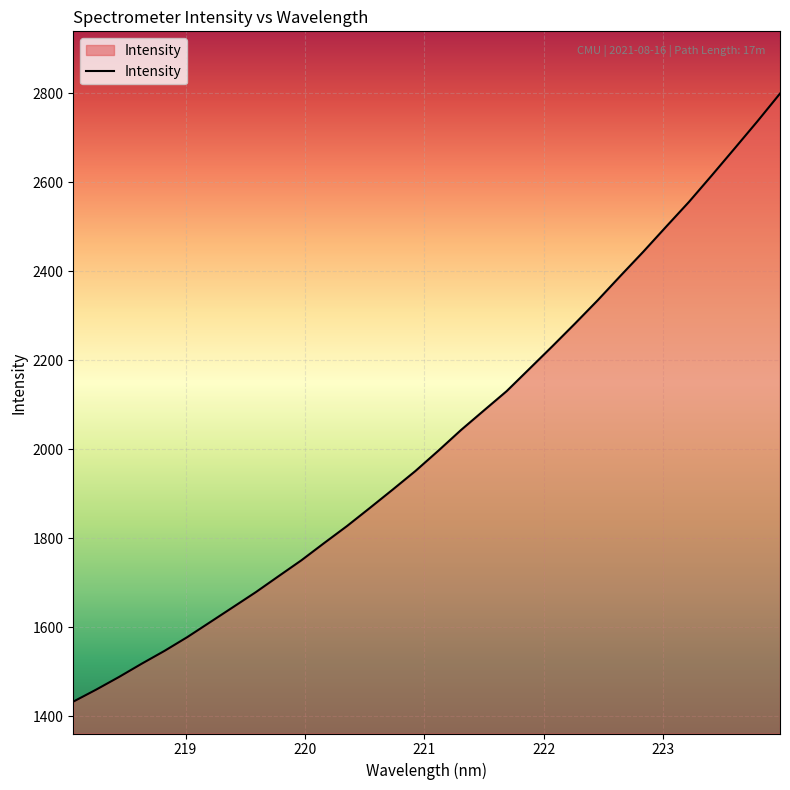

What is the greatest value displayed?

2799.6